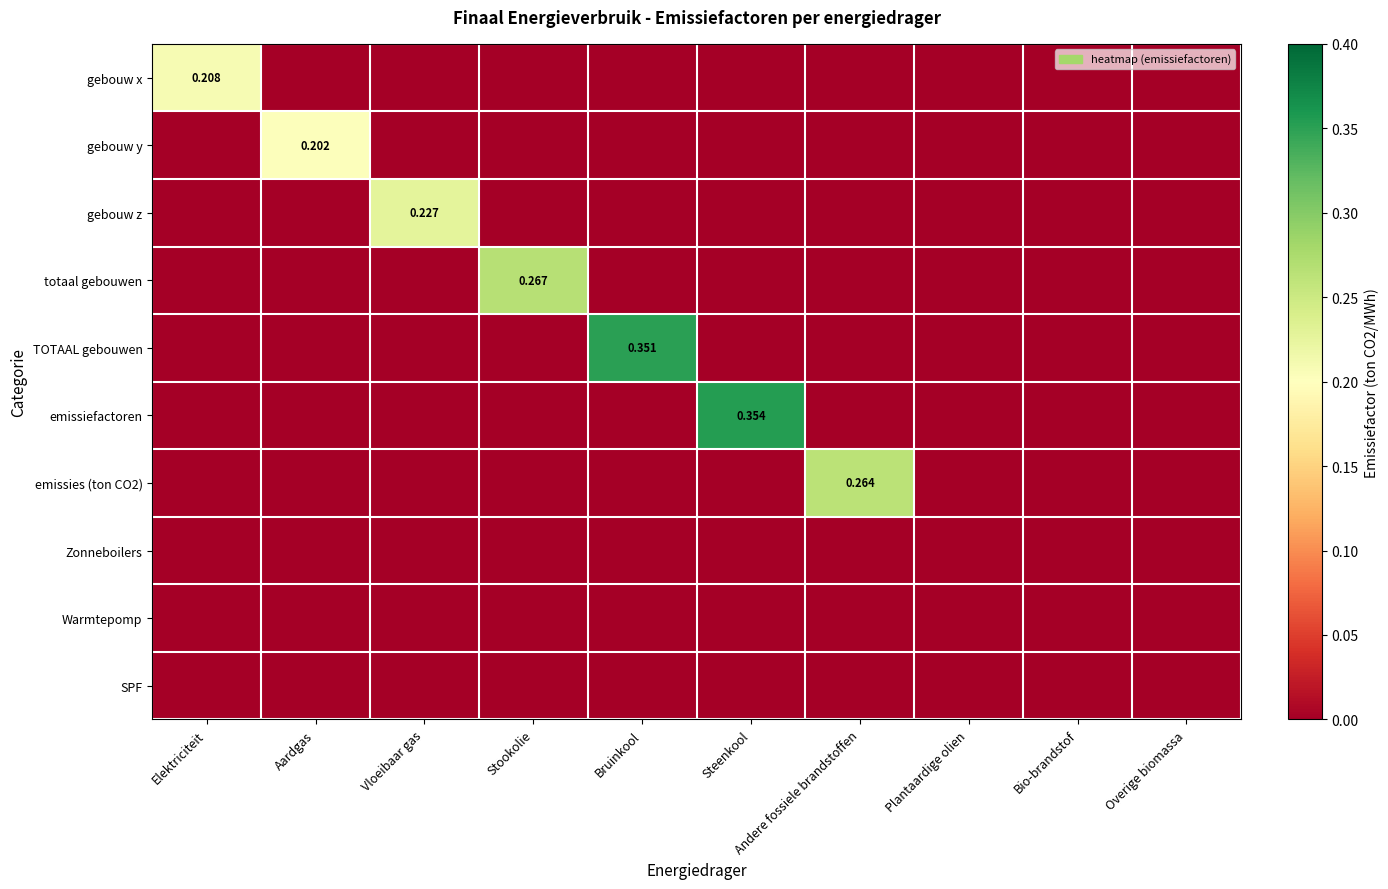

At which label does gebouw z reach its peak?

Vloeibaar gas